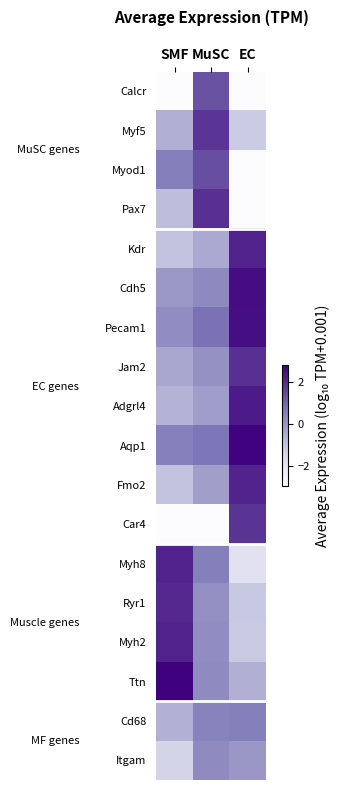

How many data points does each series have?

3